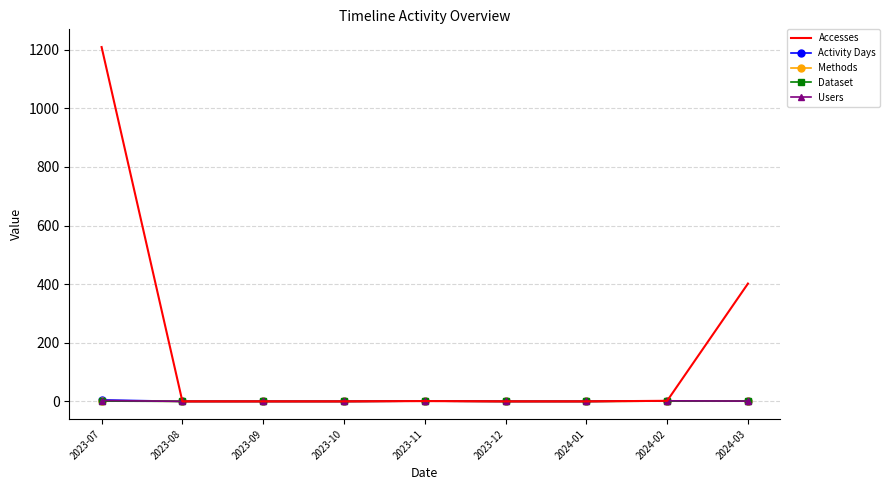

Which series has the largest total across all categories?

Accesses